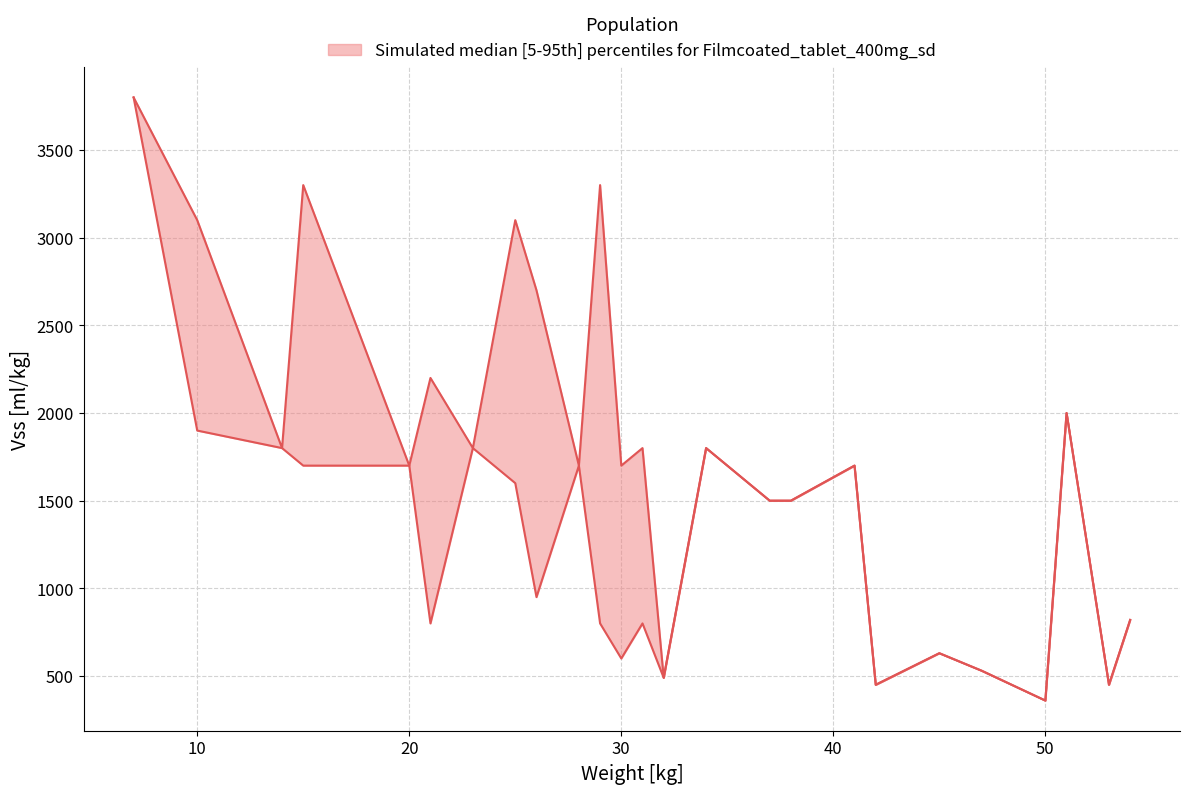

At which category is the sum across all series the highest?

7